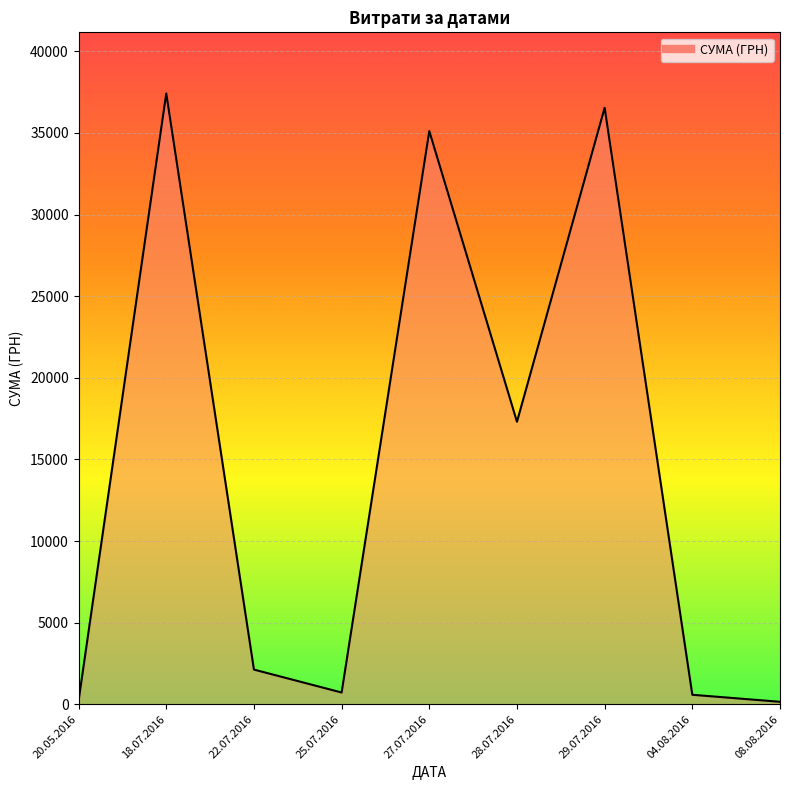

What is the maximum value shown in the chart?

37425.0